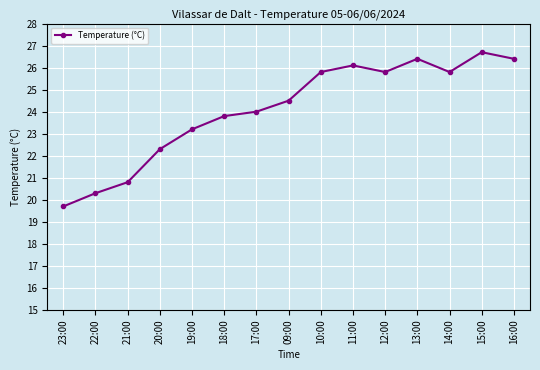

How many series are shown in this chart?

1